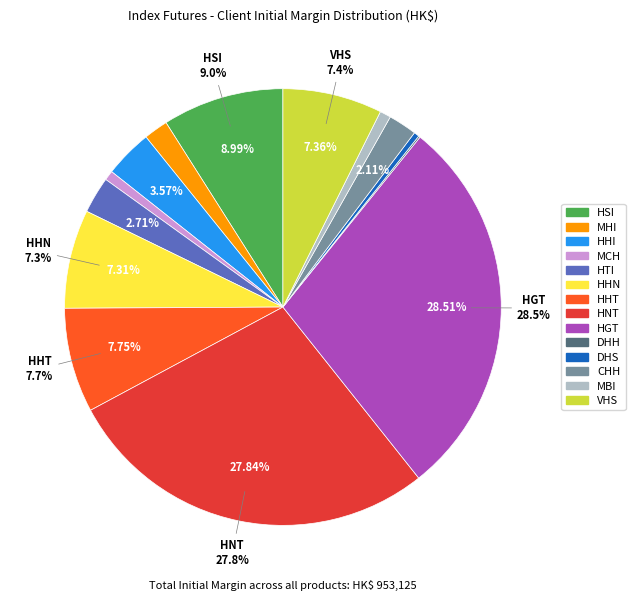

Count the number of slices in the pie.

14